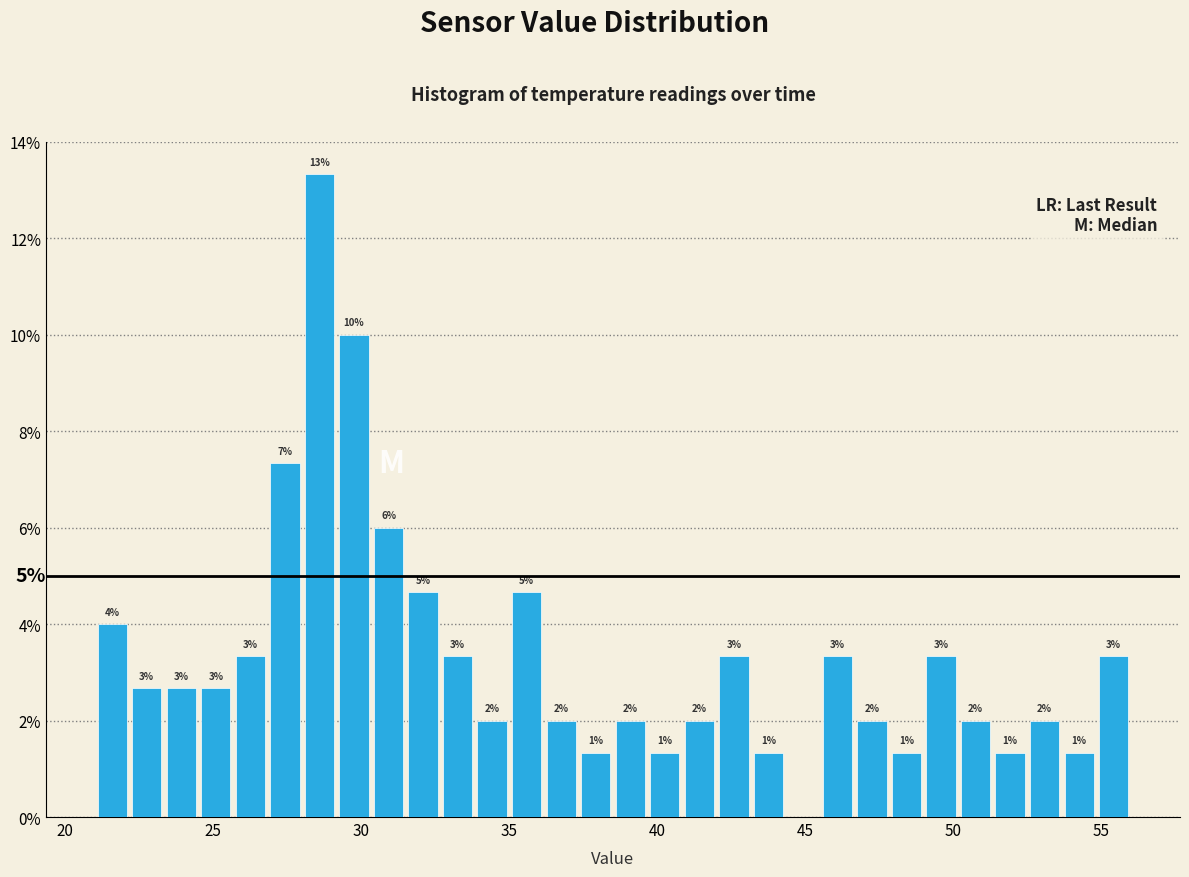

Around what value on the x-axis is the tallest bar? Give the approximate position of its centre, as read against the axis.

28.5